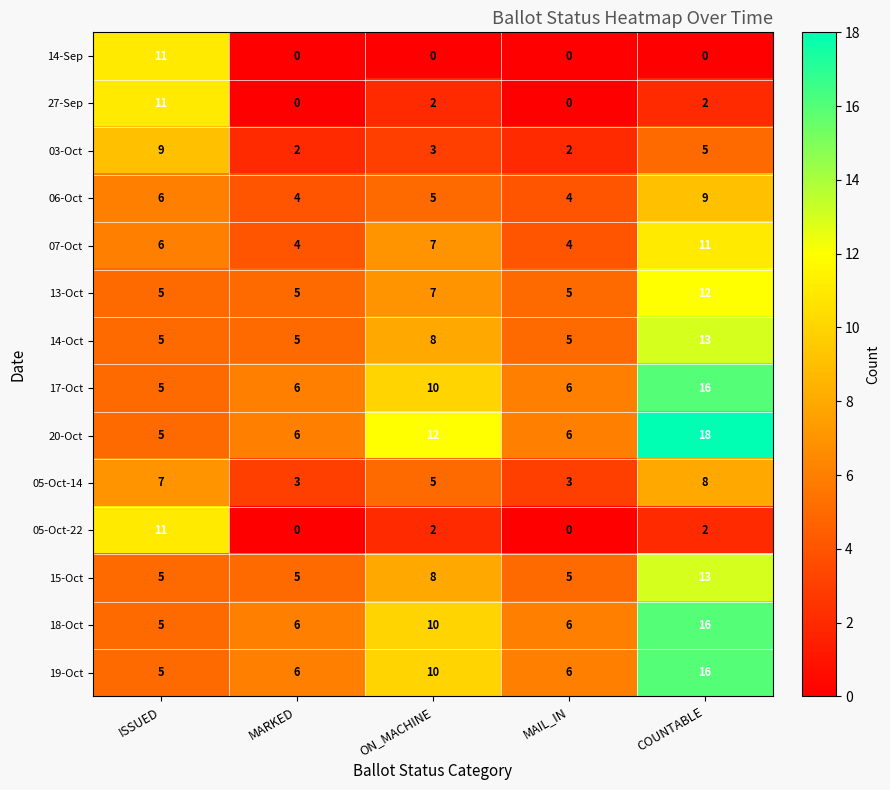

What is the difference between the 06-Oct values at COUNTABLE and MAIL_IN?

5